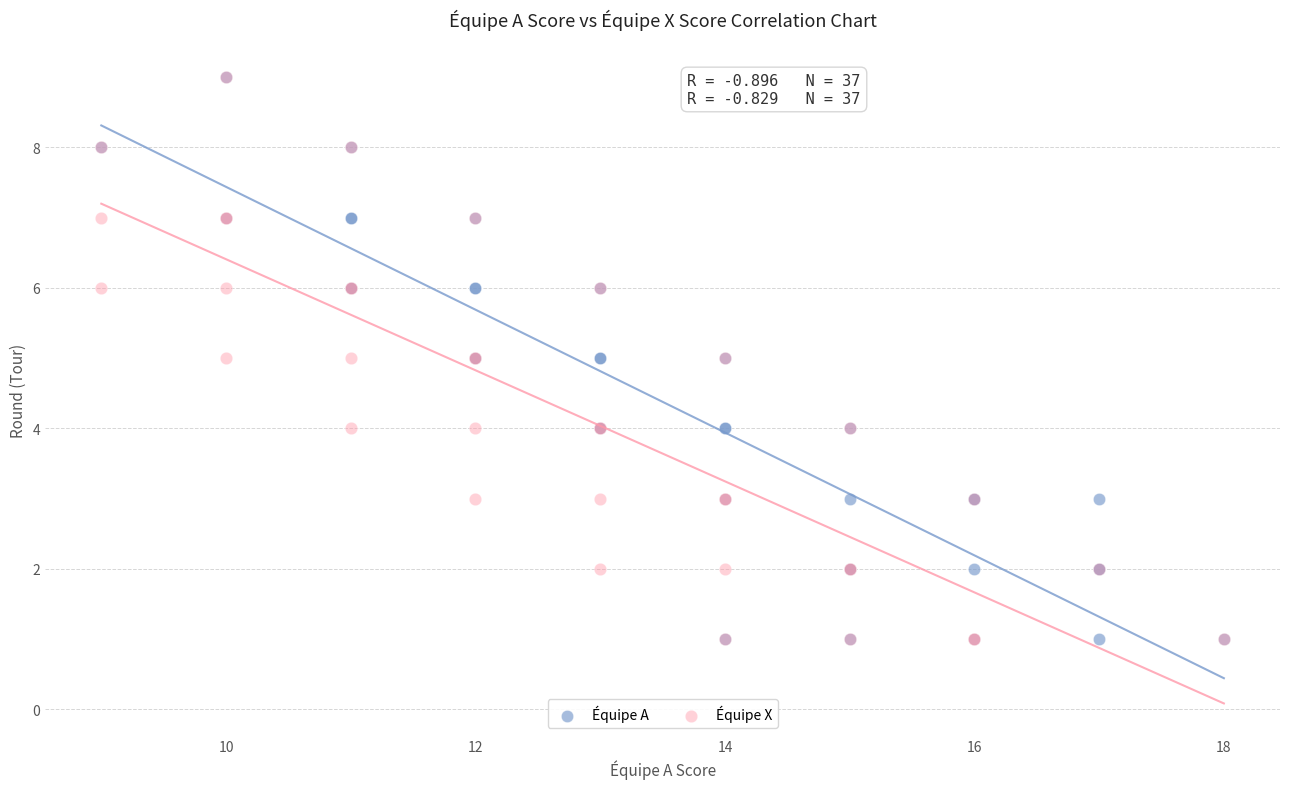

What are all the series names shown in the legend?

Équipe A, Équipe X